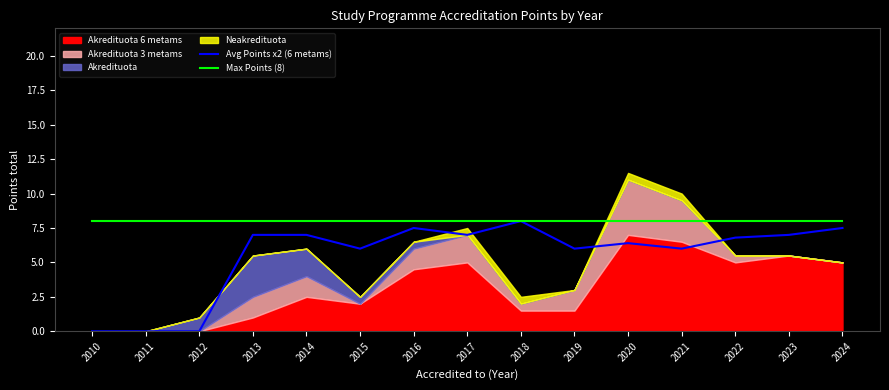

Rank the series at 2010 from highest to lowest value.

Max Points (8), Avg Points x2 (6 metams)